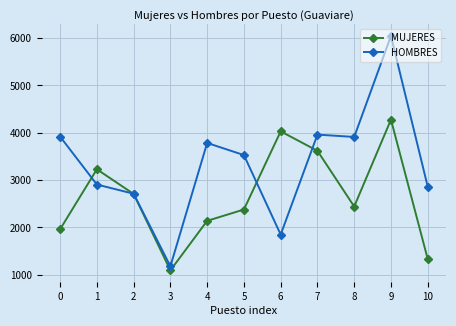

How many categories are shown in the chart?

11